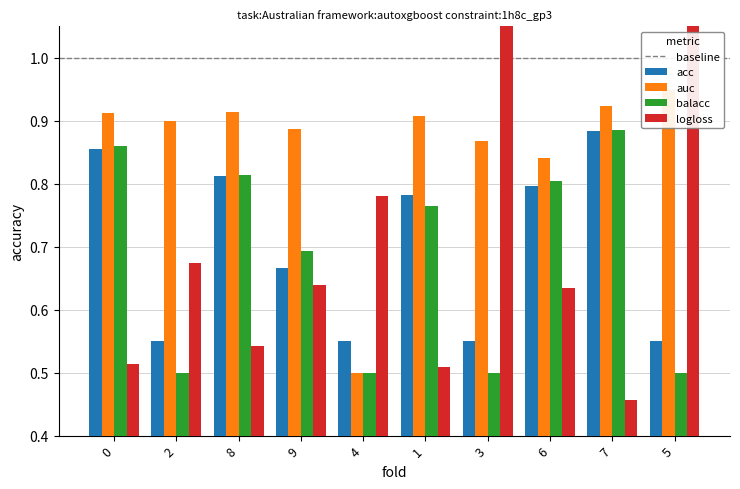

Reading left to right, transcribe all the data shown in this chart.

acc: 0.9	0.6	0.8	0.7	0.6	0.8	0.6	0.8	0.9	0.6
auc: 0.9	0.9	0.9	0.9	0.5	0.9	0.9	0.8	0.9	0.9
balacc: 0.9	0.5	0.8	0.7	0.5	0.8	0.5	0.8	0.9	0.5
logloss: 0.5	0.7	0.5	0.6	0.8	0.5	1.1	0.6	0.5	1.2